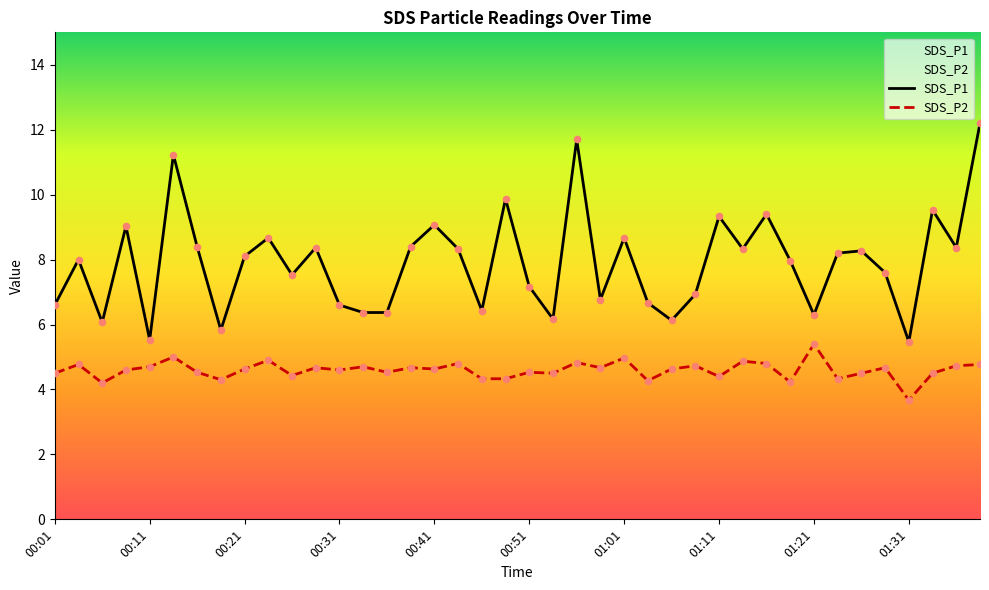

At which category is the sum across all series the highest?

39